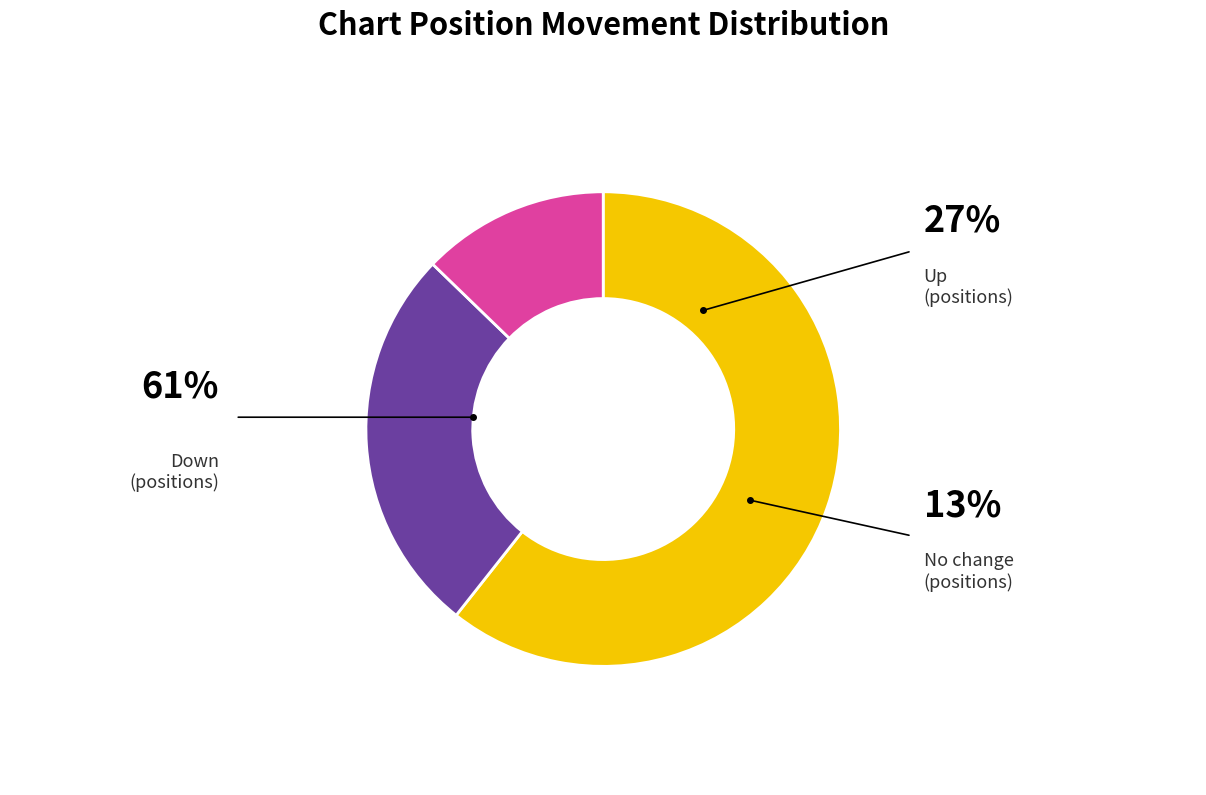

Does any single category account for the majority?

Yes